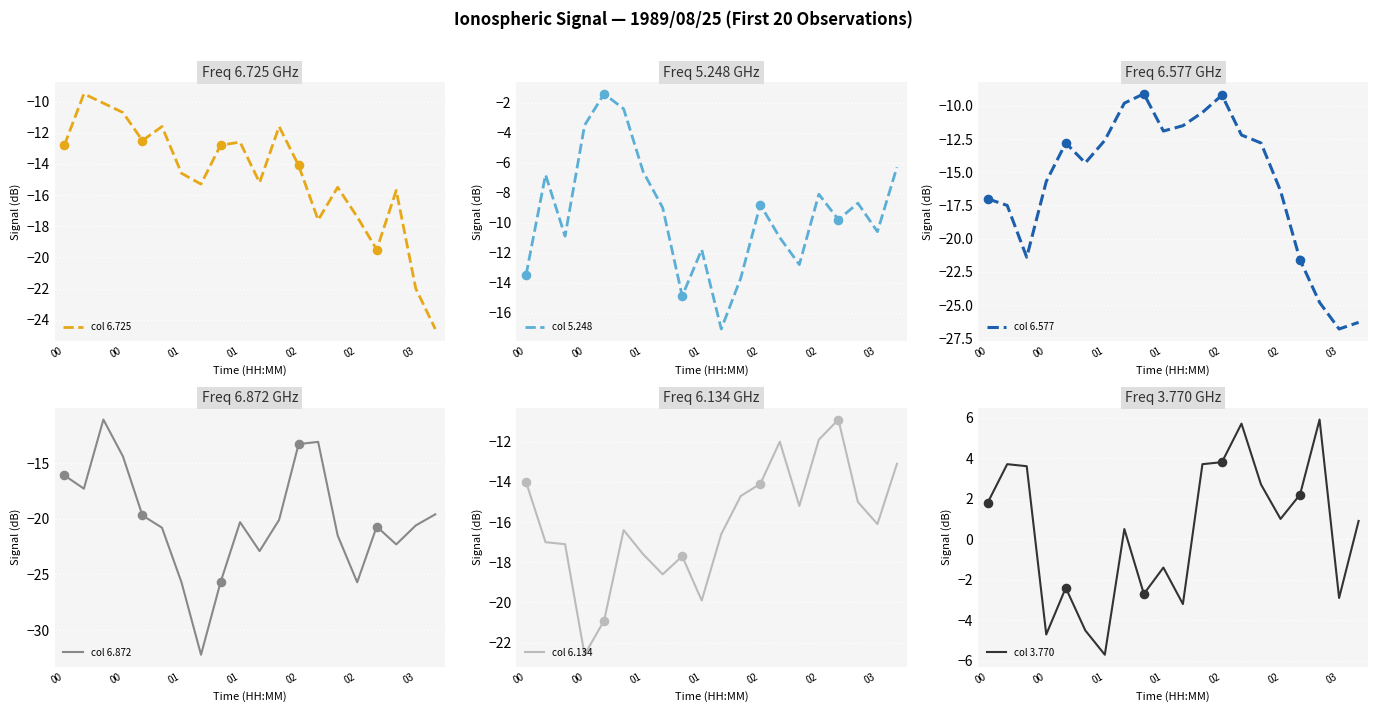

What is the total value across all series at 00?

-71.6